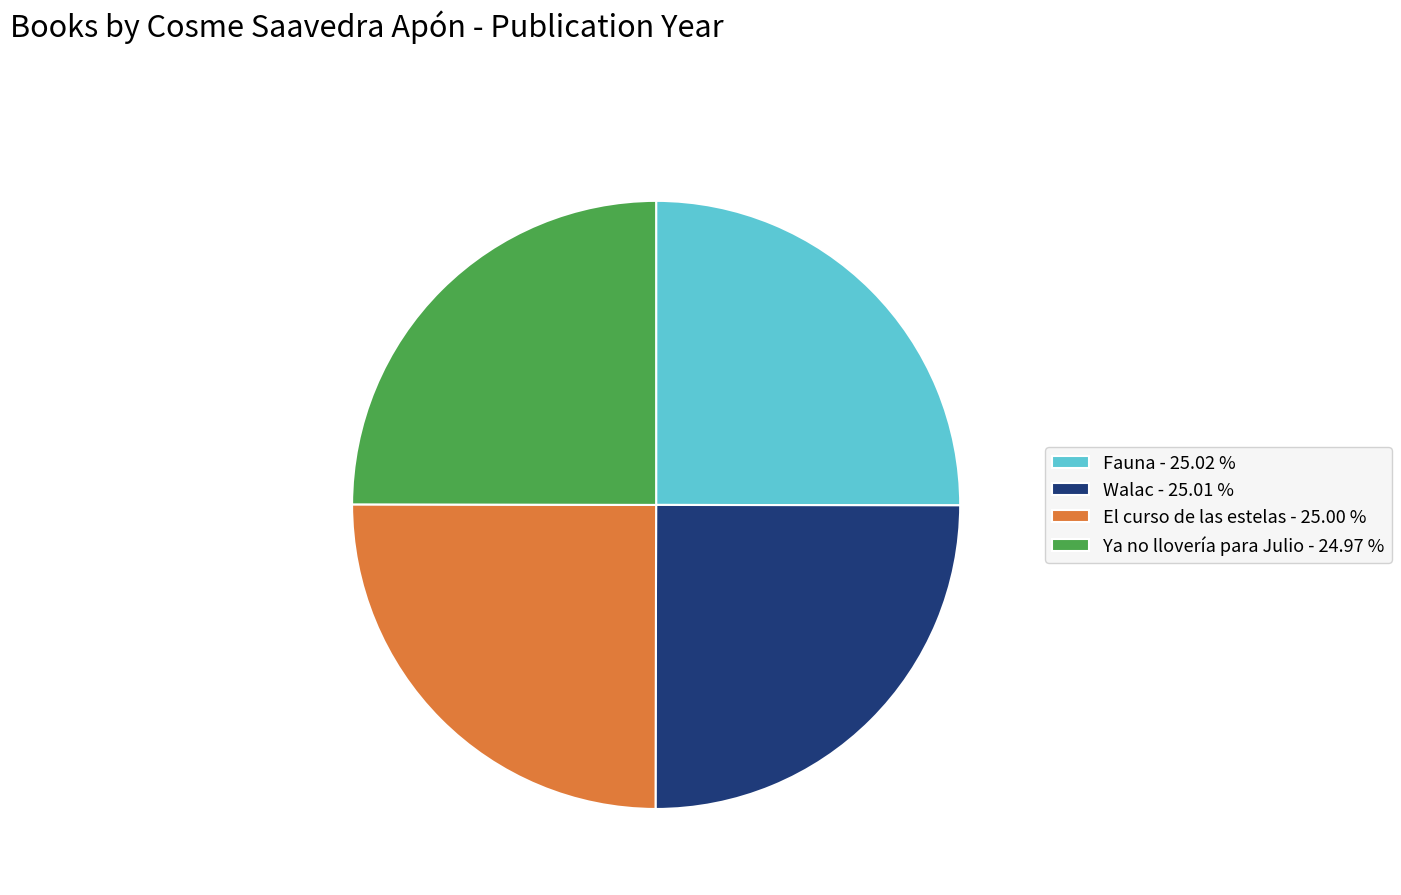

Is there a majority slice in this chart?

No